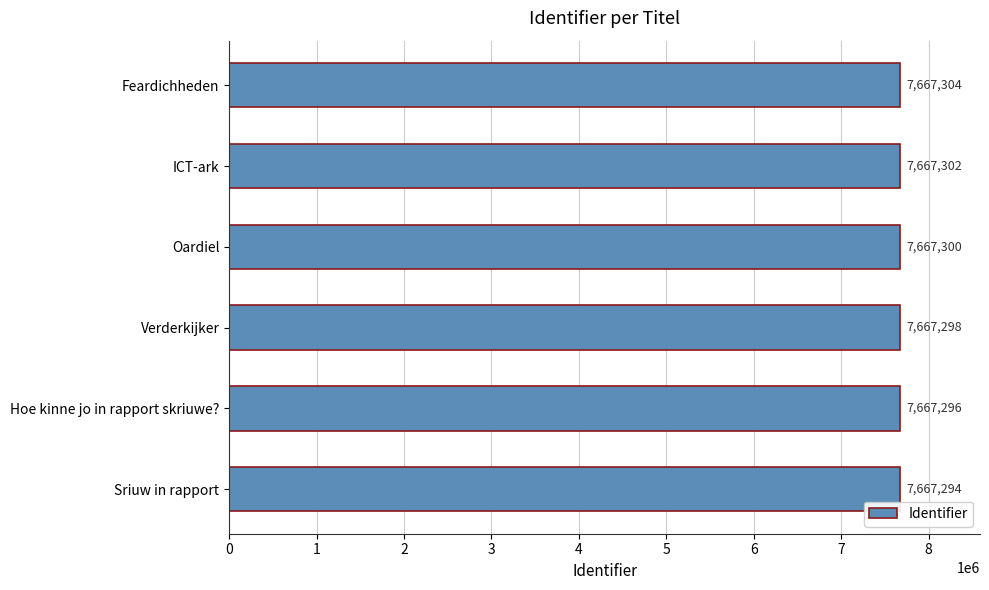

At which category does the chart reach its peak across all series?

Feardichheden